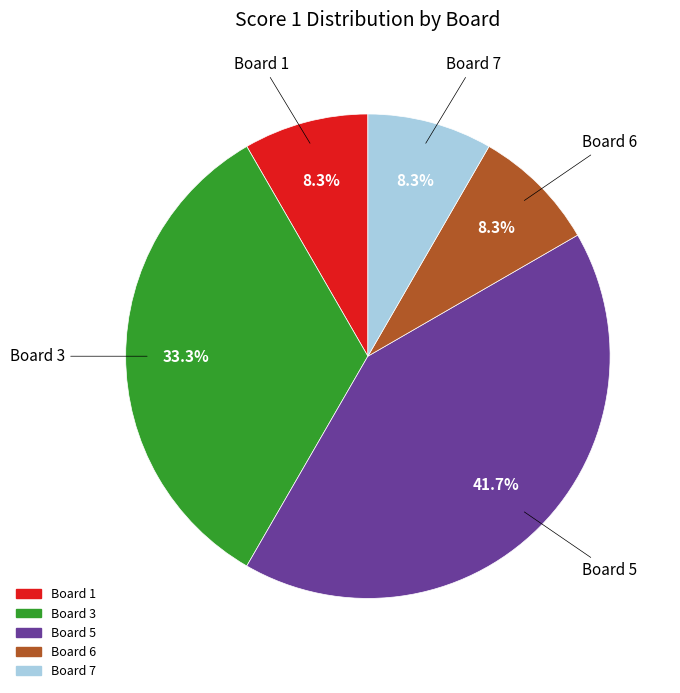

Is there a majority slice in this chart?

No